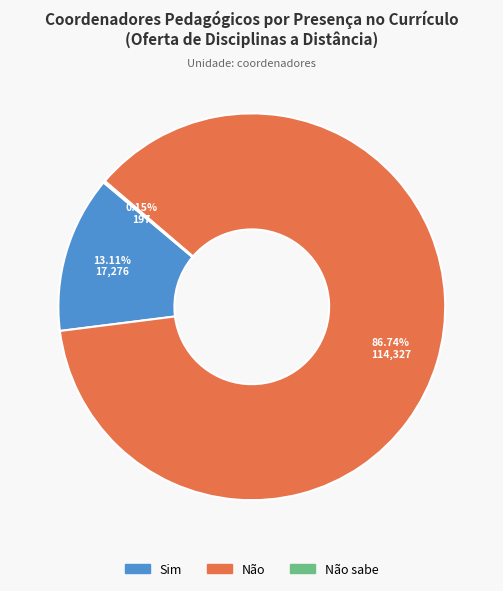

To the nearest percent, what is the average slice percentage?

33%